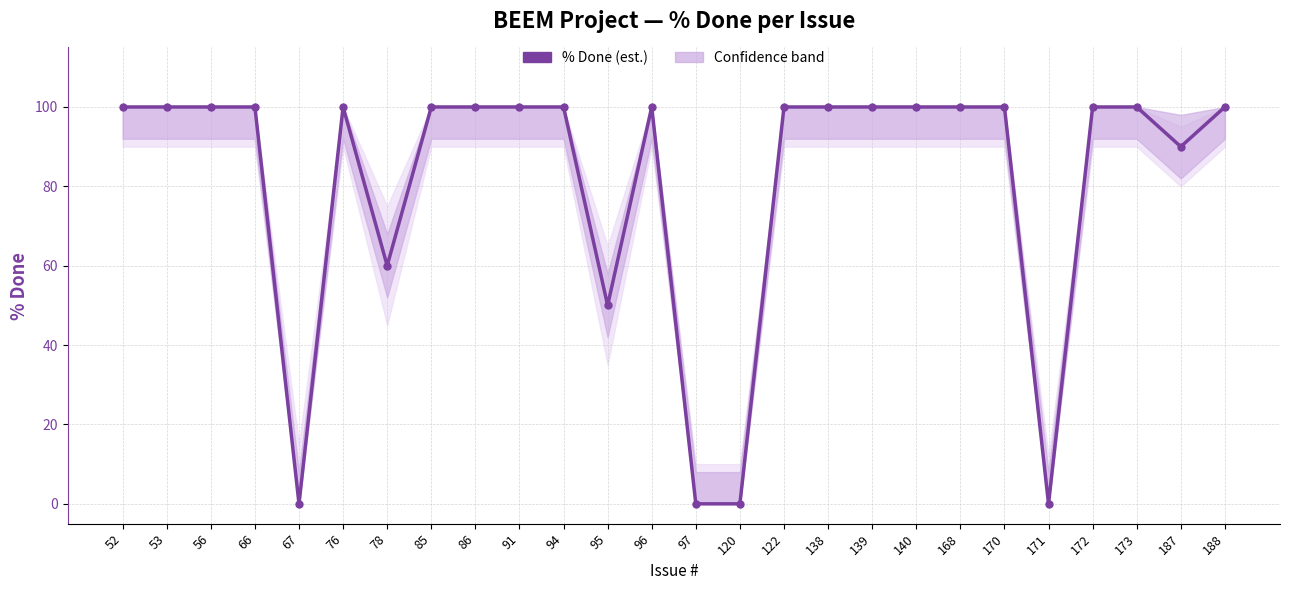

What is the difference between the second highest and second lowest values?

100